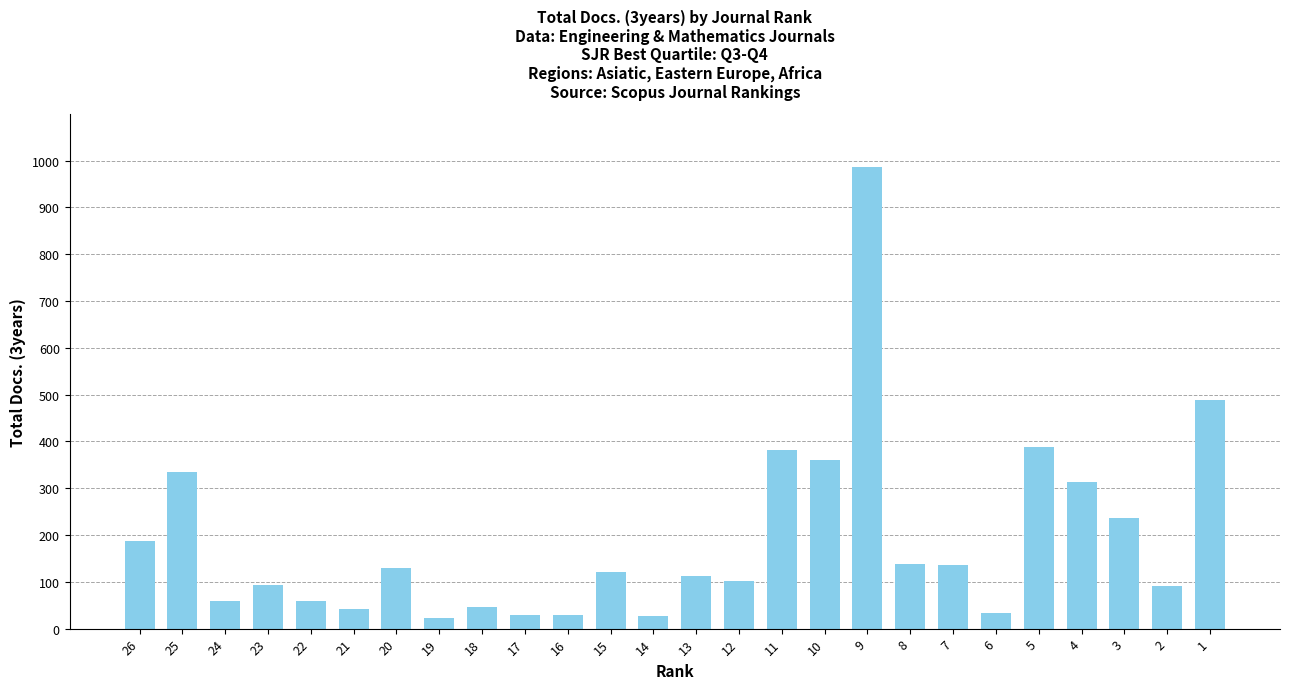

Is it true that the value at 16 is 30?

True